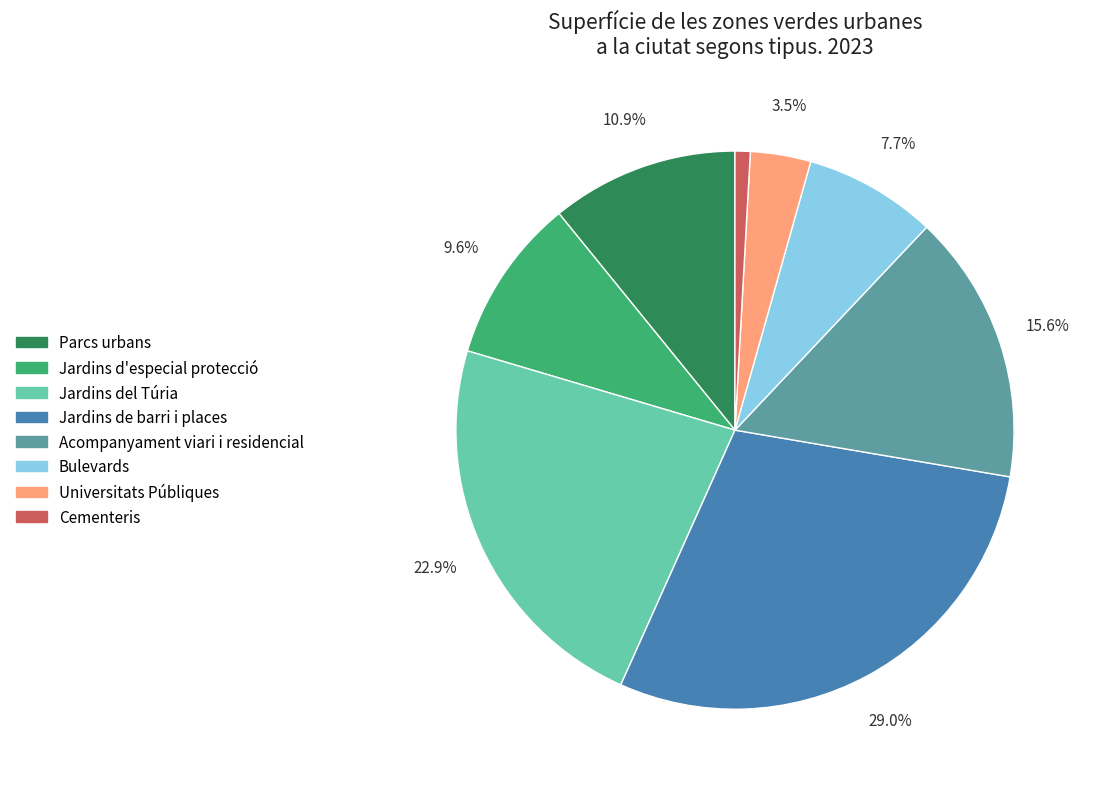

To the nearest percent, what portion does Jardins del Túria represent?

23%